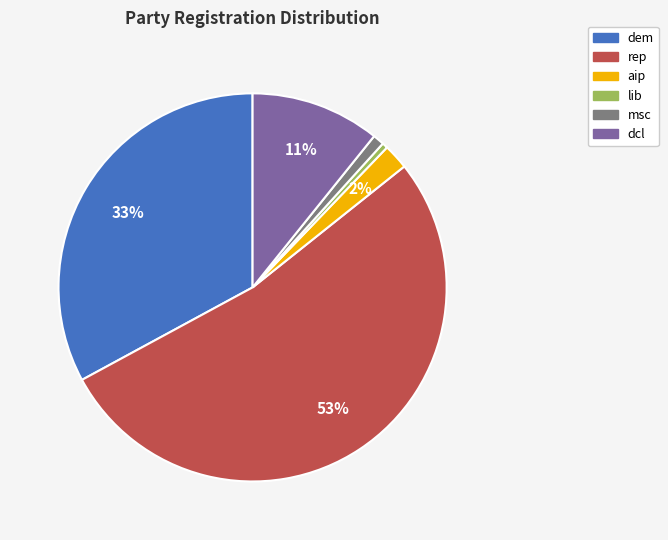

Is dem the majority of the pie?

No